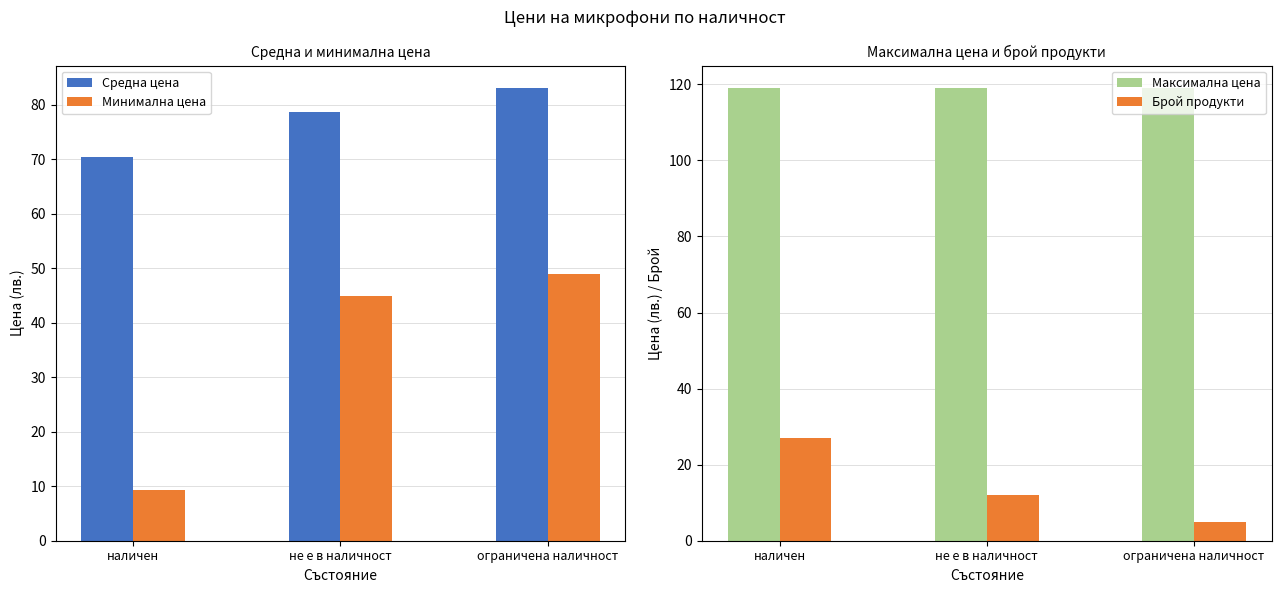

Where does the Брой продукти series first go above 12?

наличен